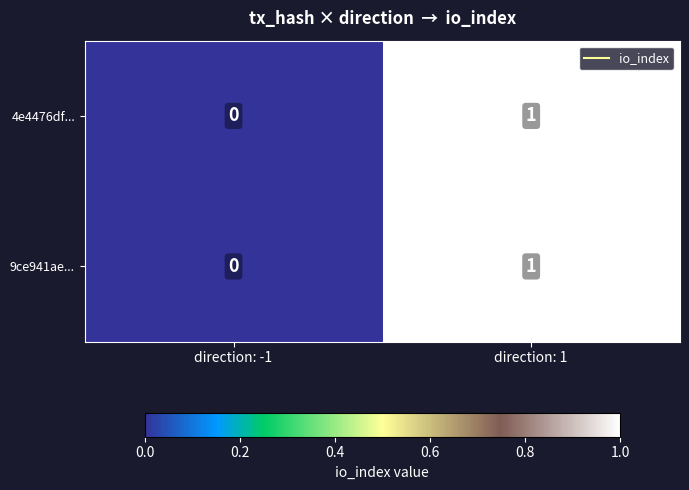

At which label does 9ce941ae... reach its peak?

direction: 1